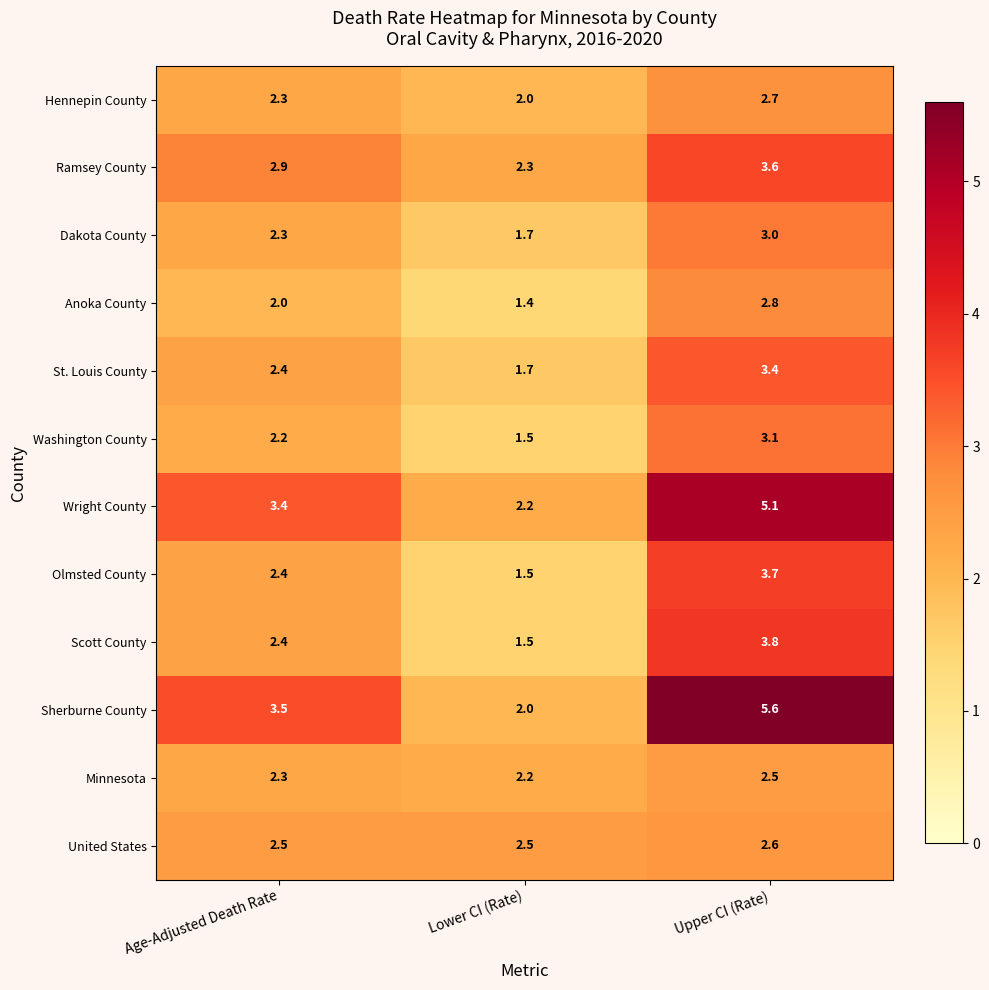

What is the total value across all series at Upper CI (Rate)?

41.9